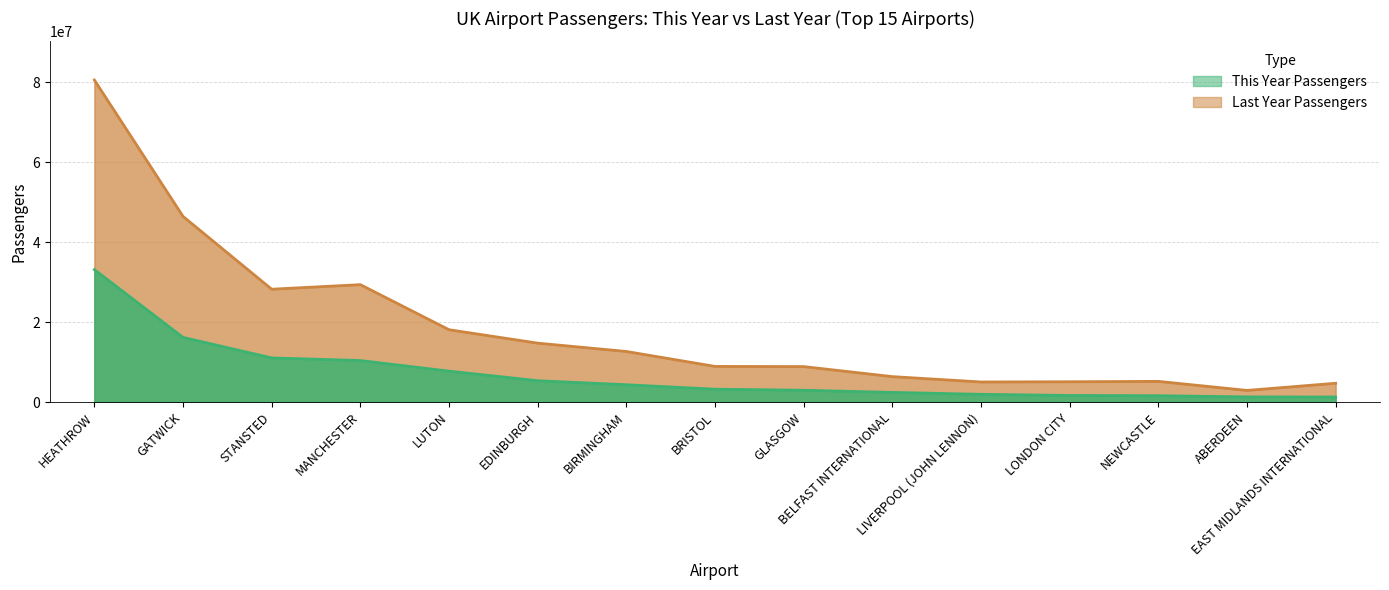

Between LUTON and BELFAST INTERNATIONAL, which is larger?

LUTON